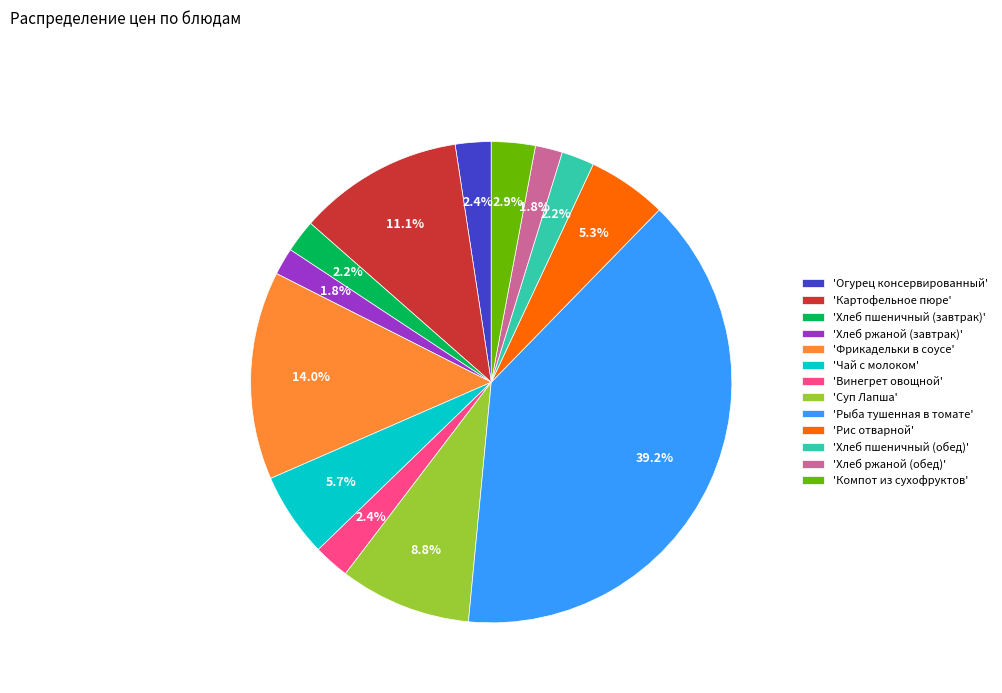

Count the number of slices in the pie.

13